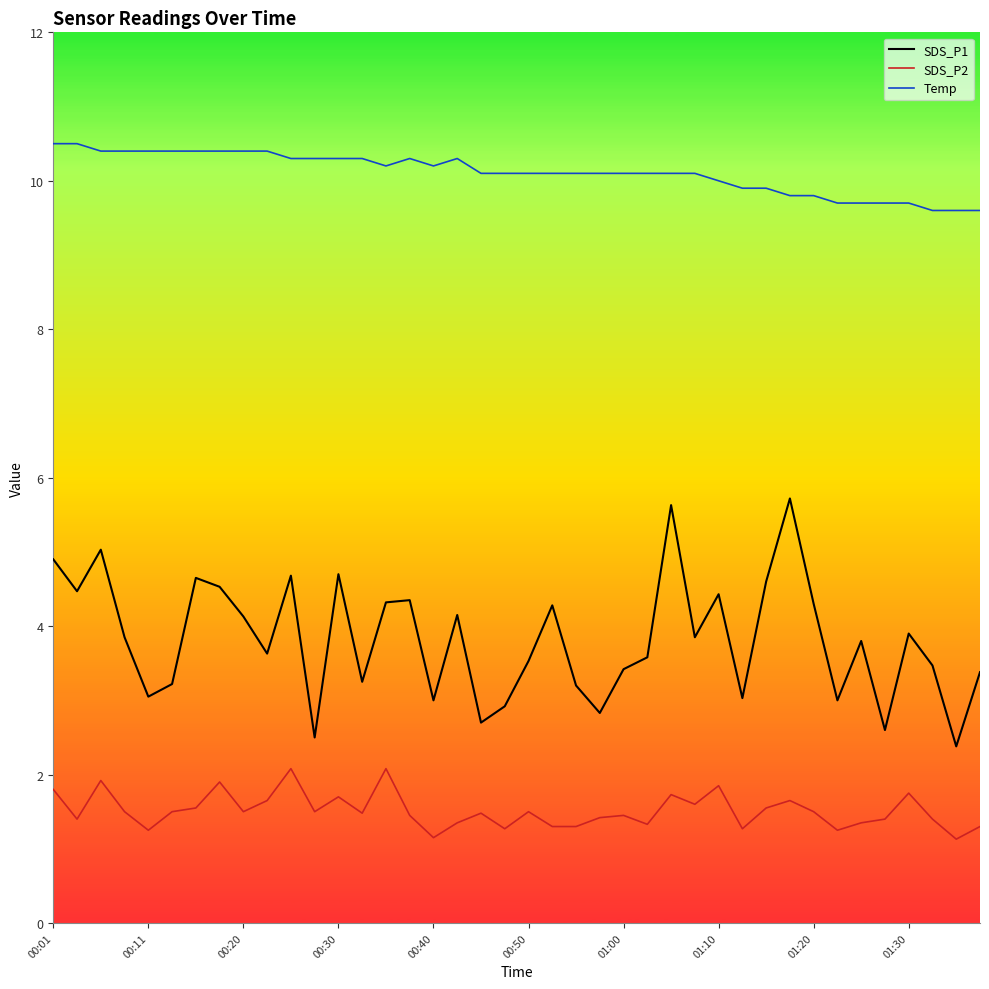

Which series has the largest total across all categories?

Temp